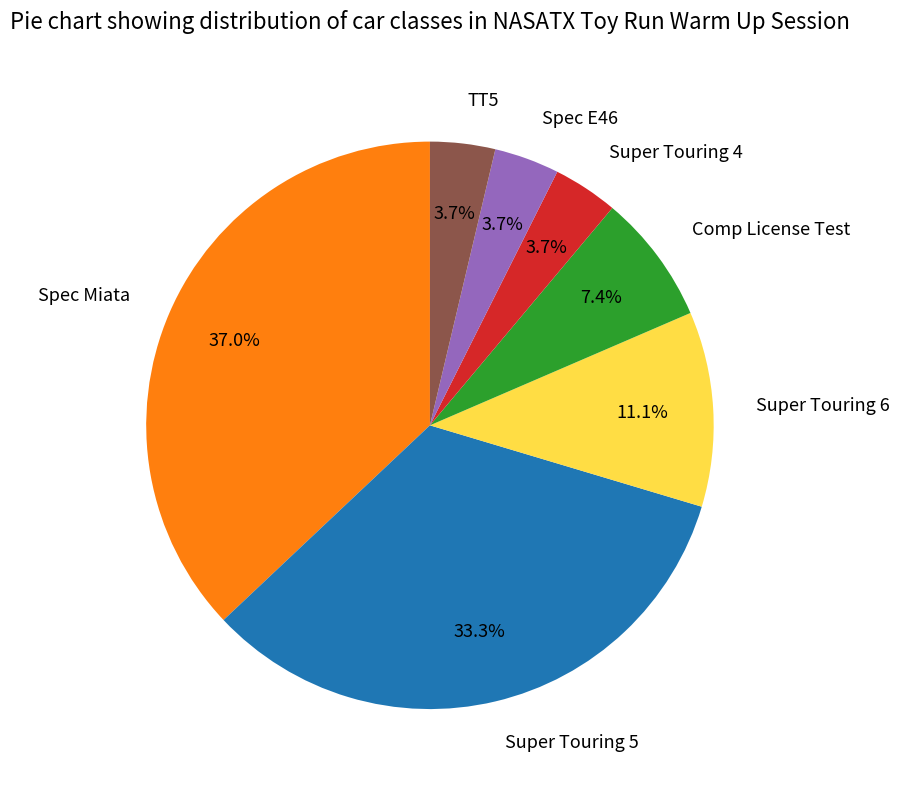

What is the largest slice in the pie chart?

Spec Miata